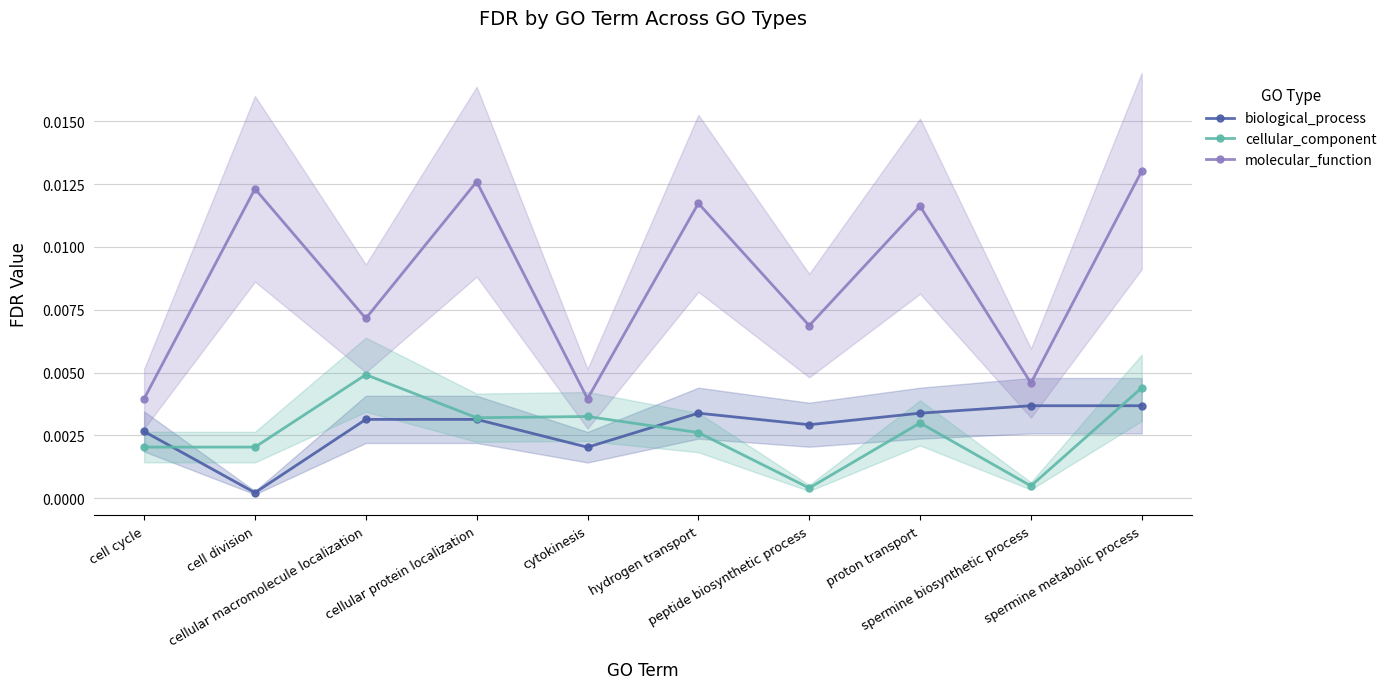

Which series has the largest range (max minus min)?

molecular_function